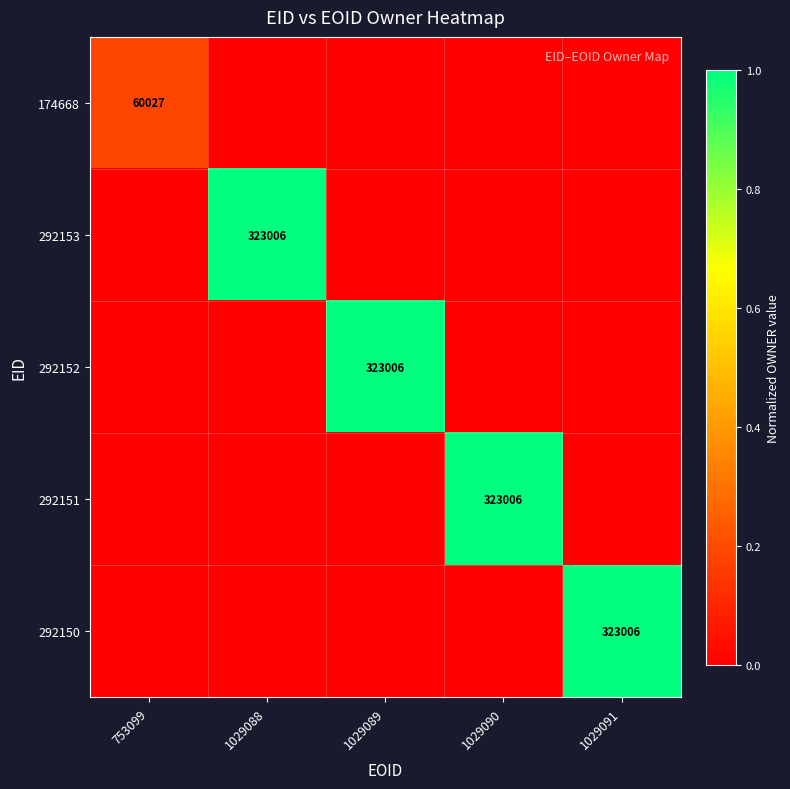

The 292151 series shows 130457 at 1029090. True or false?

False